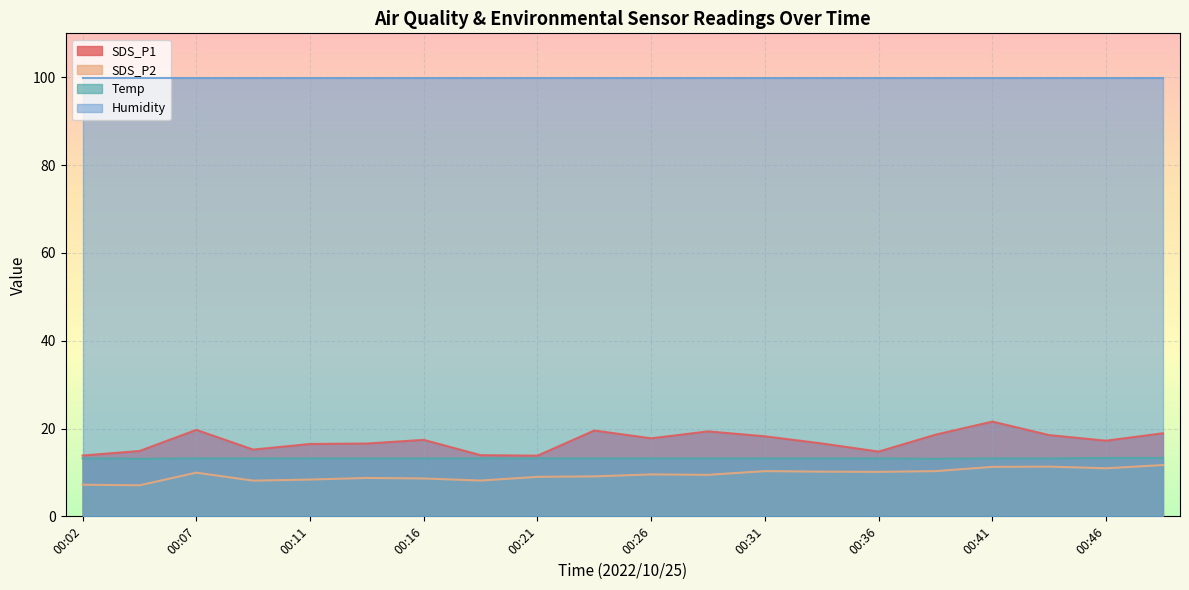

Is it true that SDS_P2 equals 7.1 at 00:04?

True